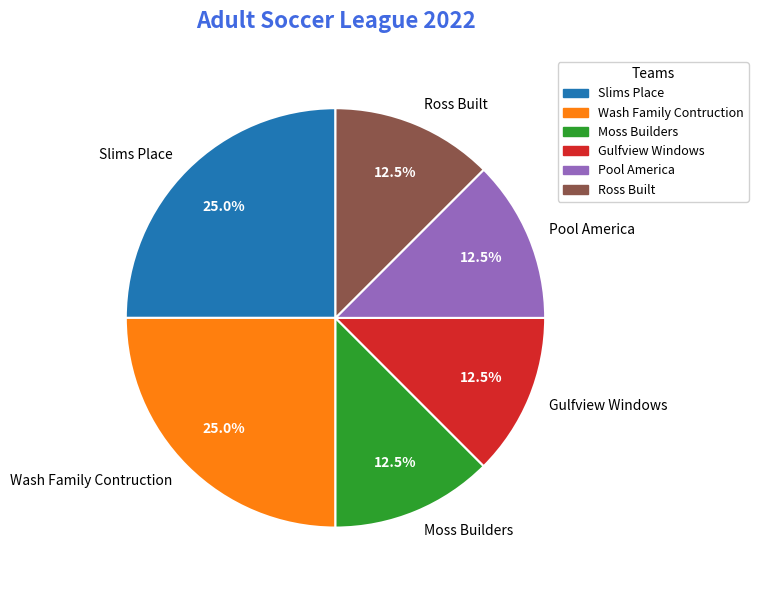

To the nearest percent, what is the average slice percentage?

17%